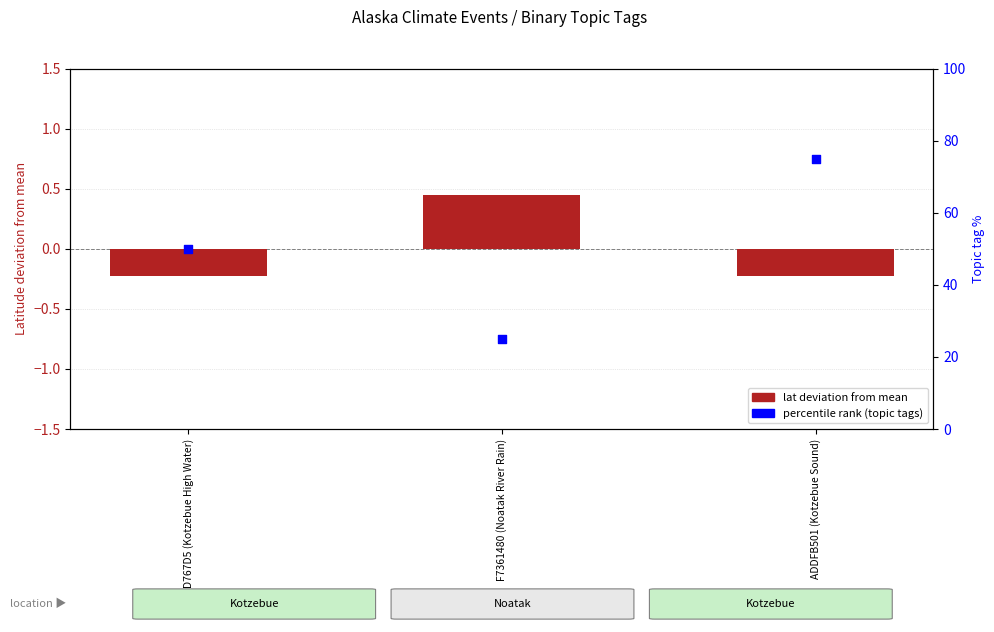

What are all the series names shown in the legend?

lat deviation from mean, percentile rank (topic tags)